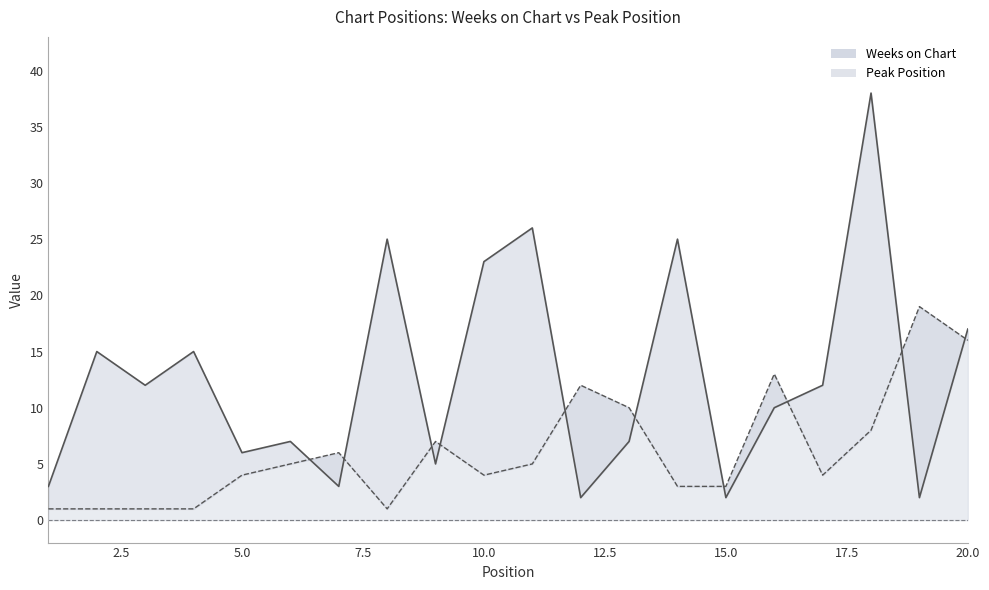

Is the value of Weeks on Chart at 7 greater than the value of Peak Position at 9?

No